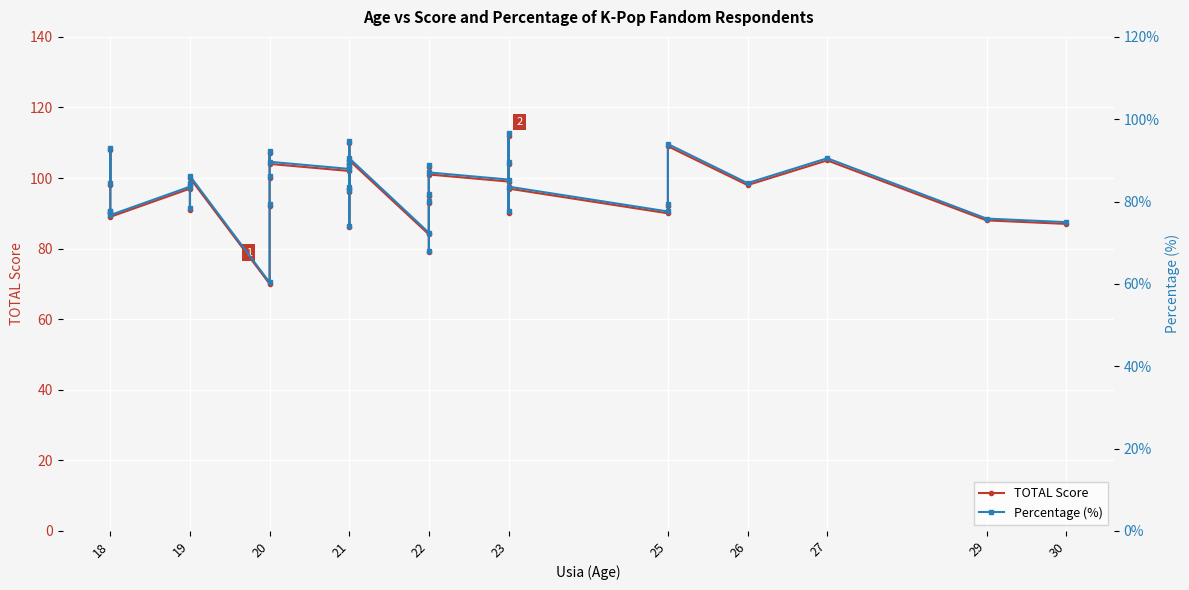

What is the sum of all TOTAL Score values?

3863.0